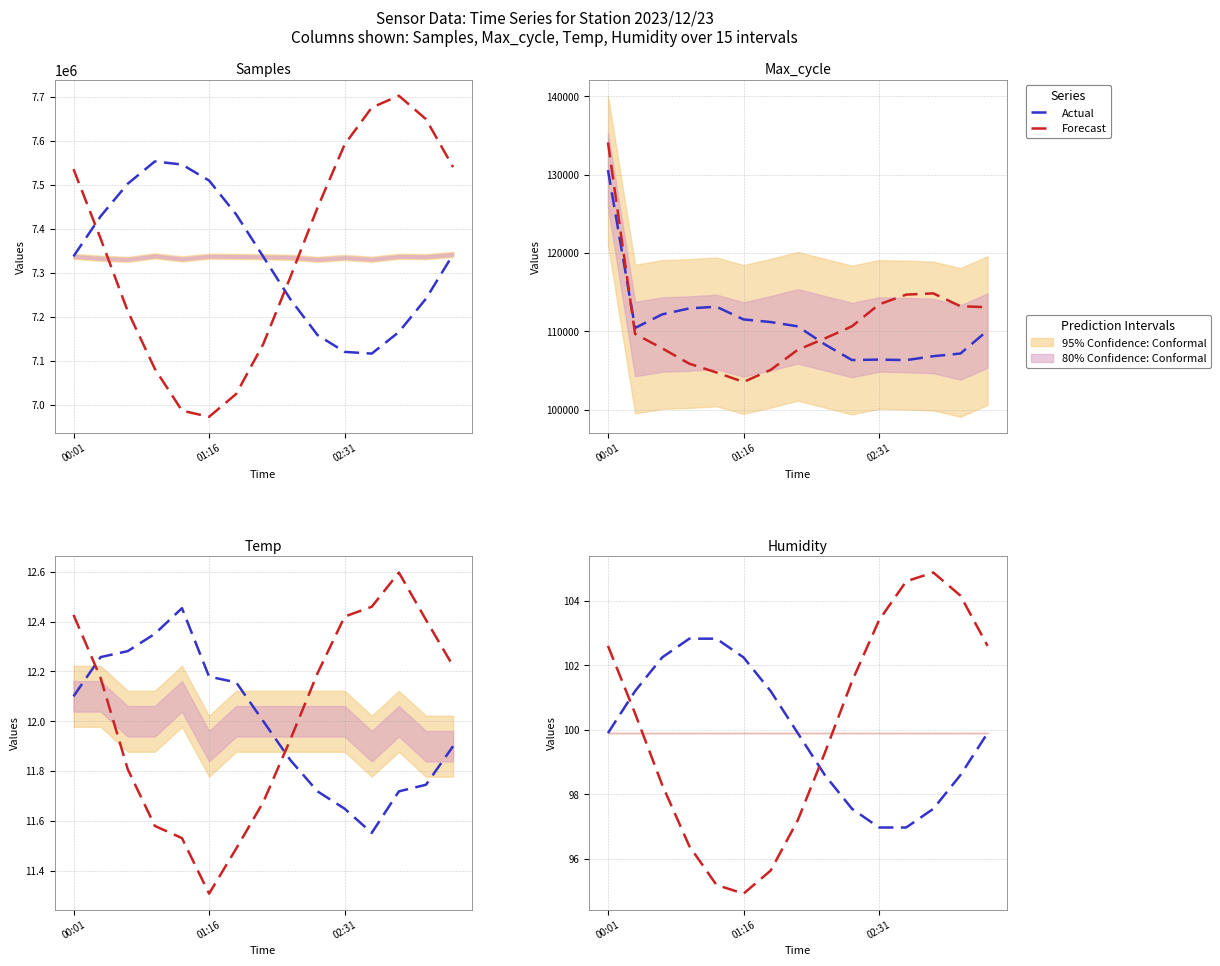

What is the smallest value displayed?

94.9